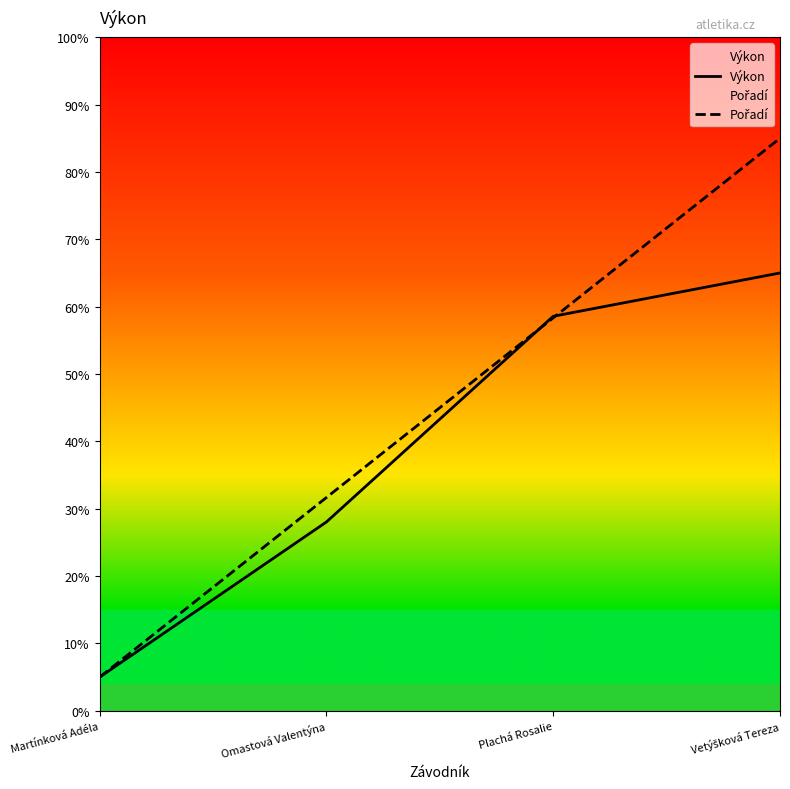

Which series has the widest spread of values?

Pořadí